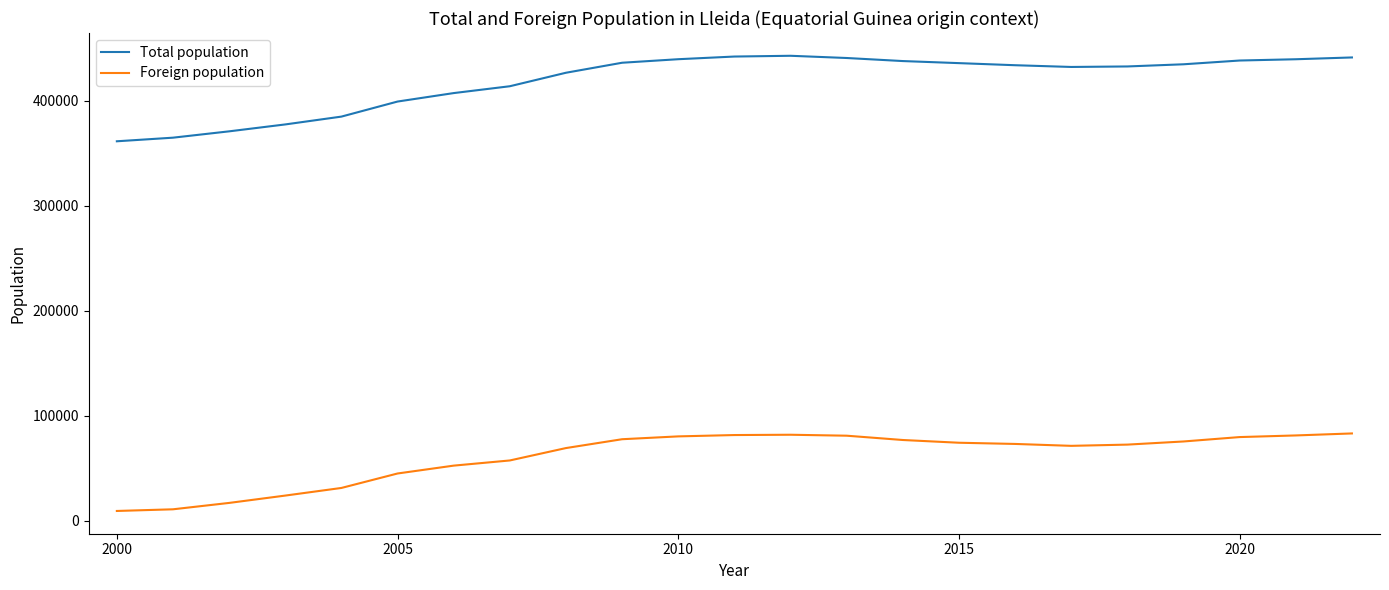

How many values in the Total population series are below 434041?

11